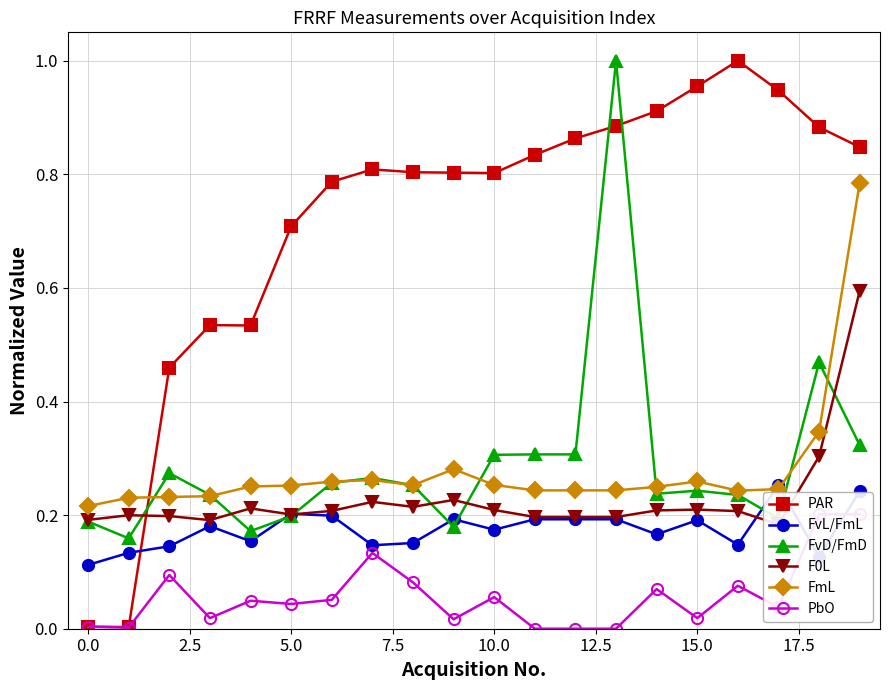

Which series has the largest total across all categories?

PAR